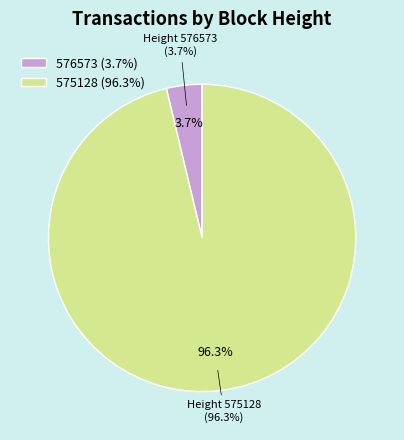

Rank the categories by value from lowest to highest.

576573, 575128